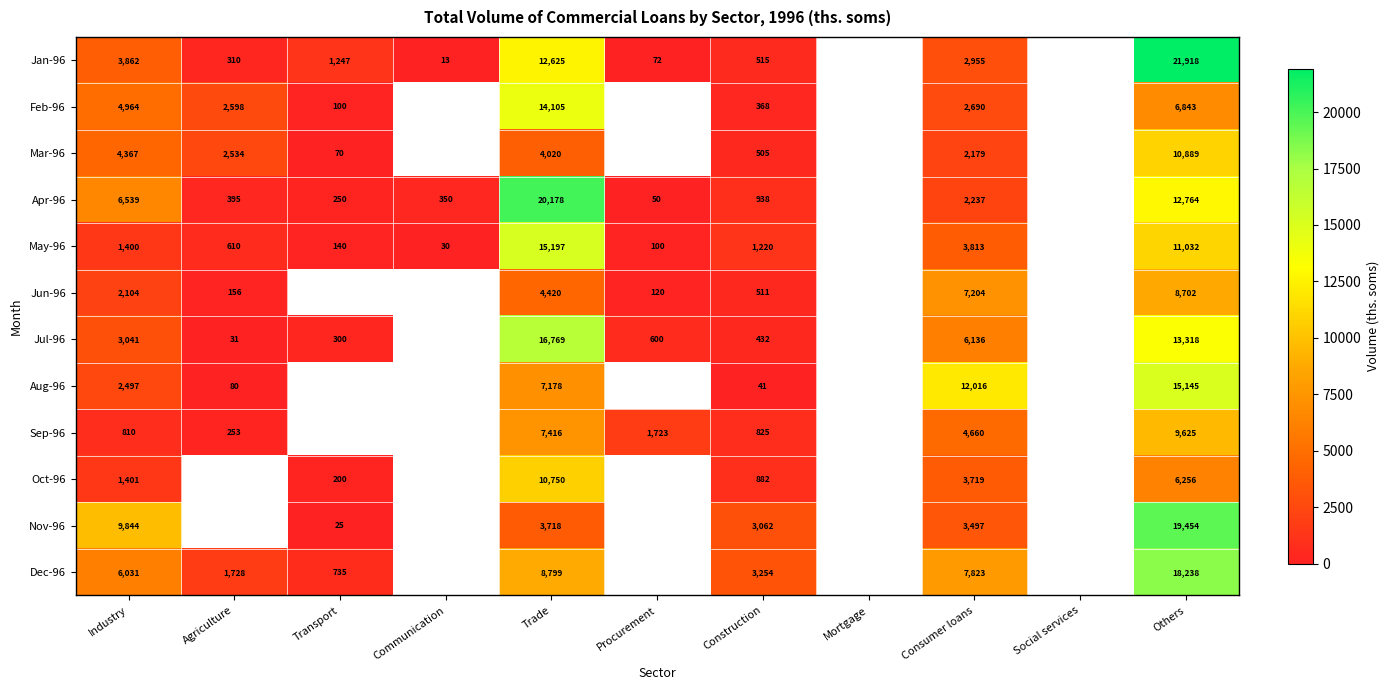

At Construction, list the series in order from largest to smallest.

Dec-96, Nov-96, May-96, Apr-96, Oct-96, Sep-96, Jan-96, Jun-96, Mar-96, Jul-96, Feb-96, Aug-96